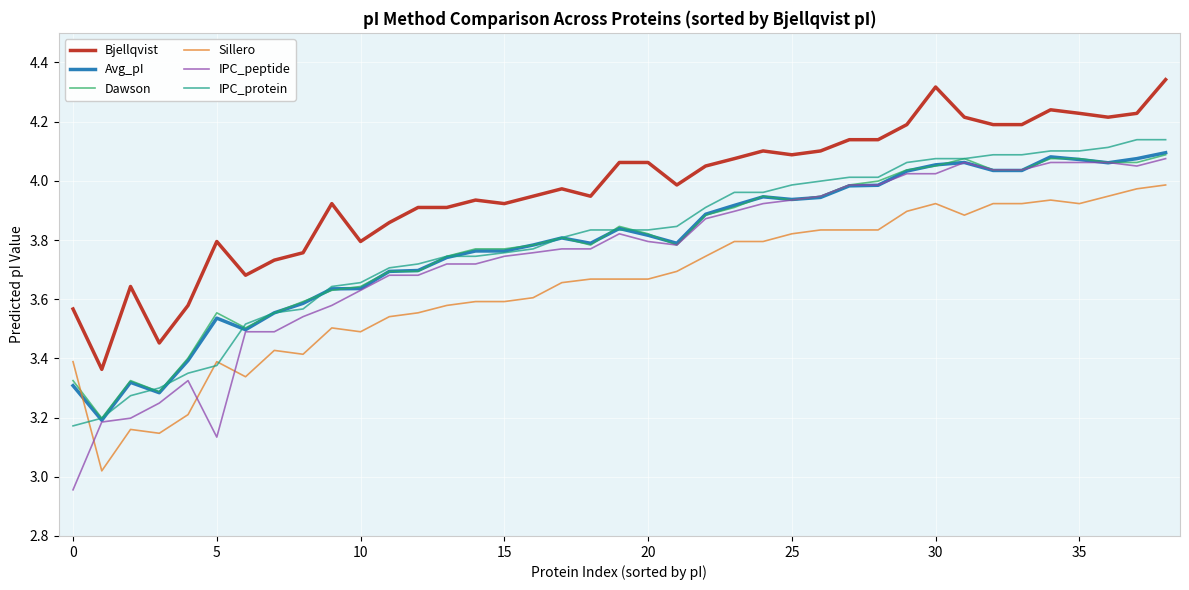

Which series has the widest spread of values?

IPC_peptide